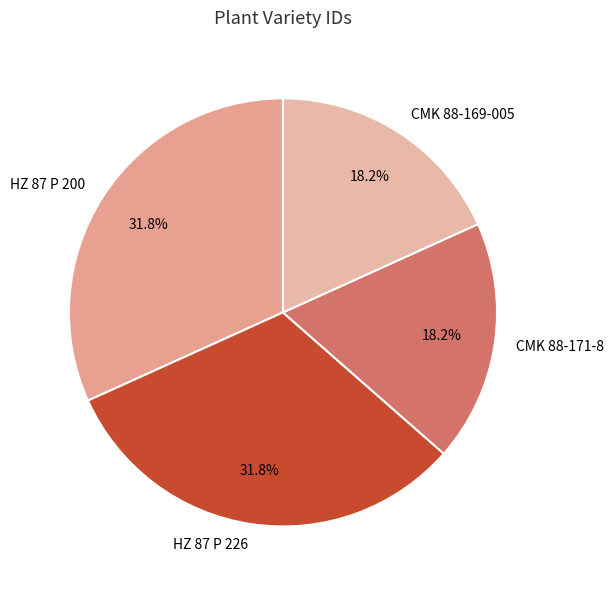

Is the sum of HZ 87 P 200 and HZ 87 P 226 greater than half?

Yes